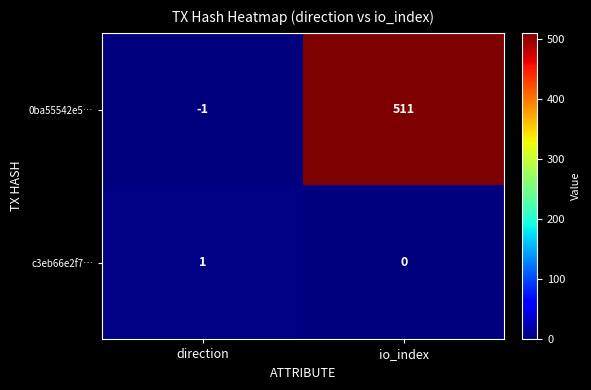

At which category is the sum across all series the highest?

io_index